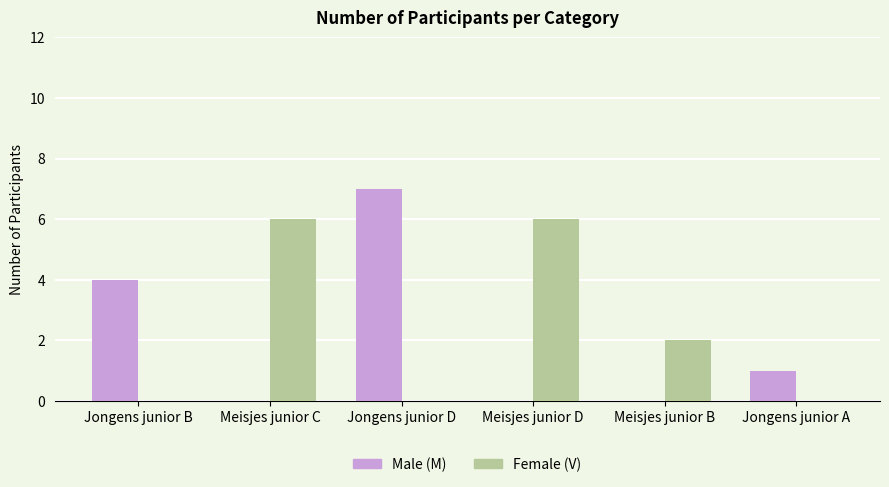

Reading left to right, transcribe all the data shown in this chart.

Male (M): 4	0	7	0	0	1
Female (V): 0	6	0	6	2	0